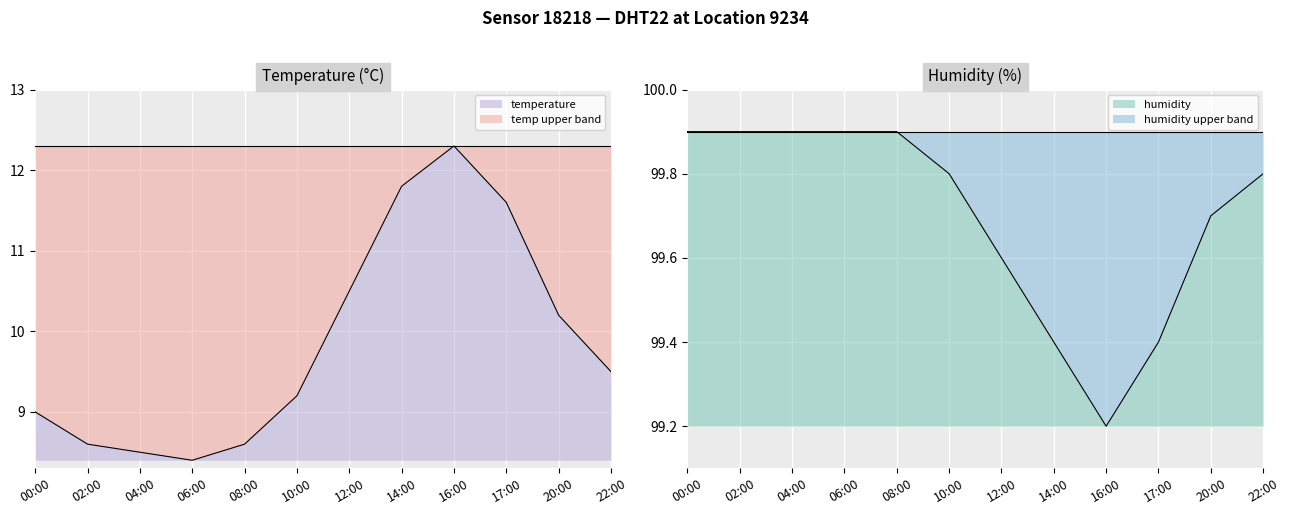

Is it true that humidity equals 43.9 at 04:00?

False